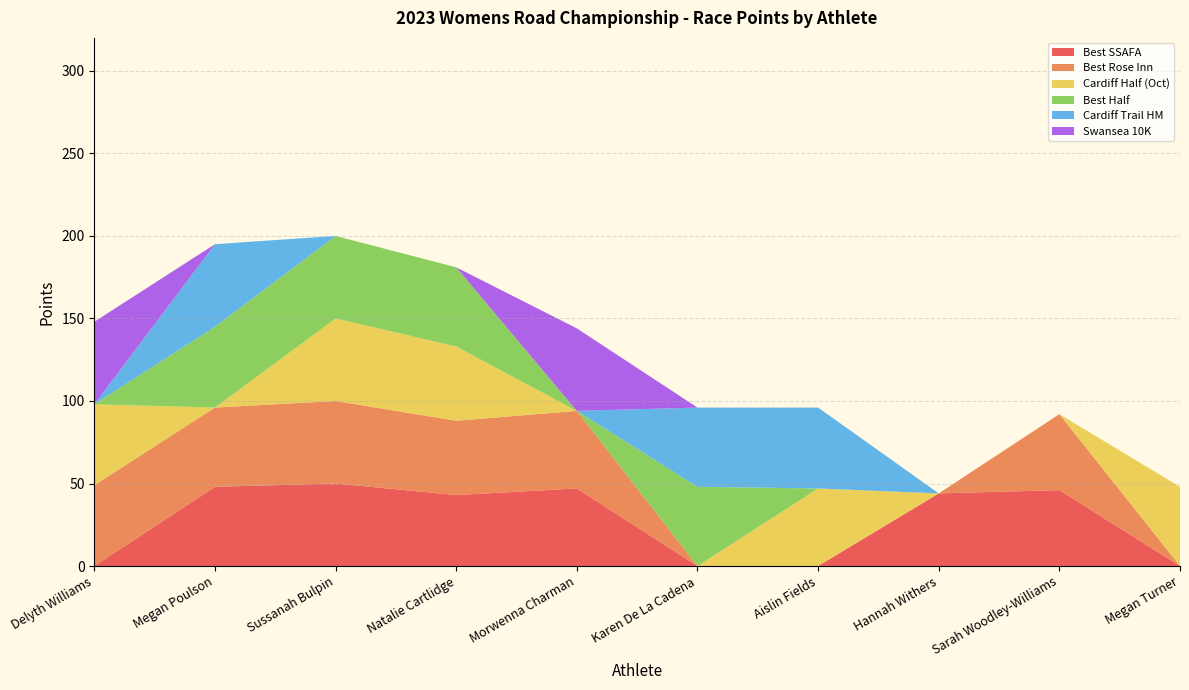

Is it true that Best SSAFA equals 44 at Hannah Withers?

True